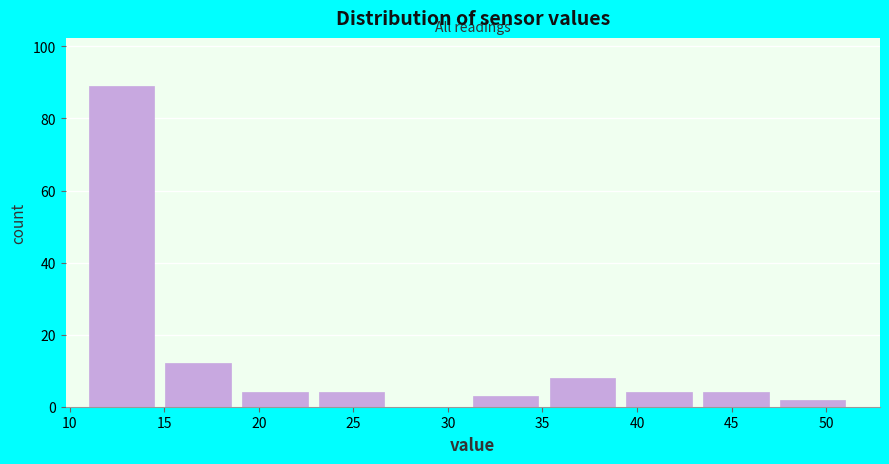

How tall is the bar that spans 47.5 to 51.5 on the x-axis? Neither the bar edges nor the heights are printed on the chart, so give them approximately, as read against the axes.

2